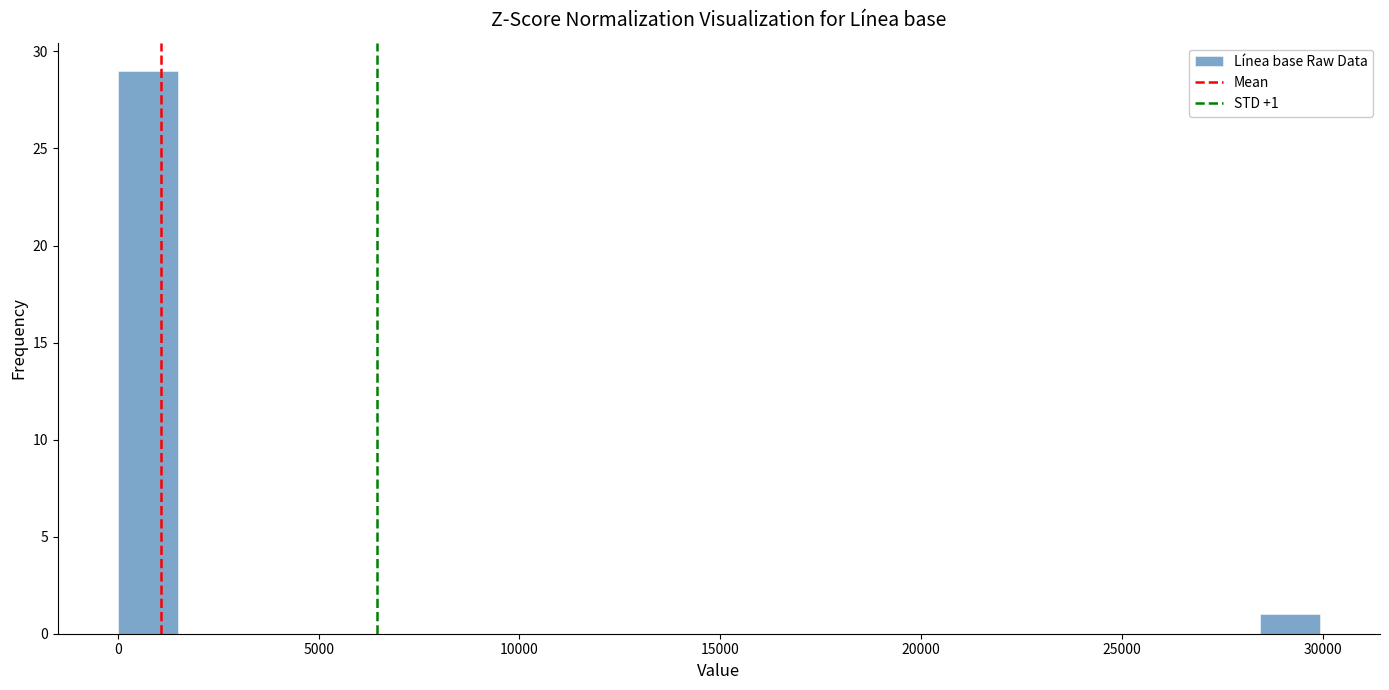

Around what value on the x-axis is the tallest bar? Give the approximate position of its centre, as read against the axis.

500